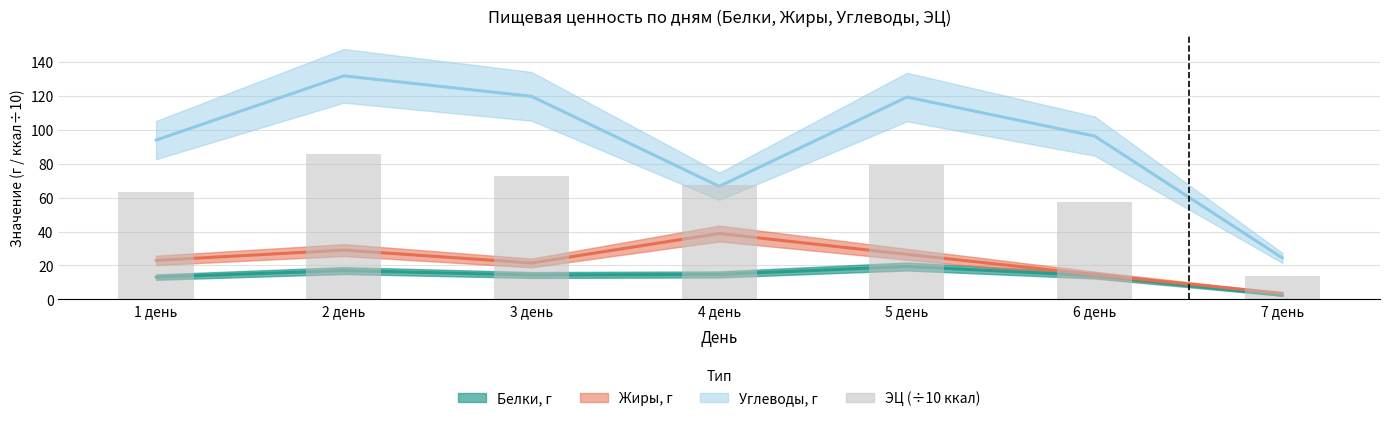

Are the bars grouped side by side (vs. stacked)?

No